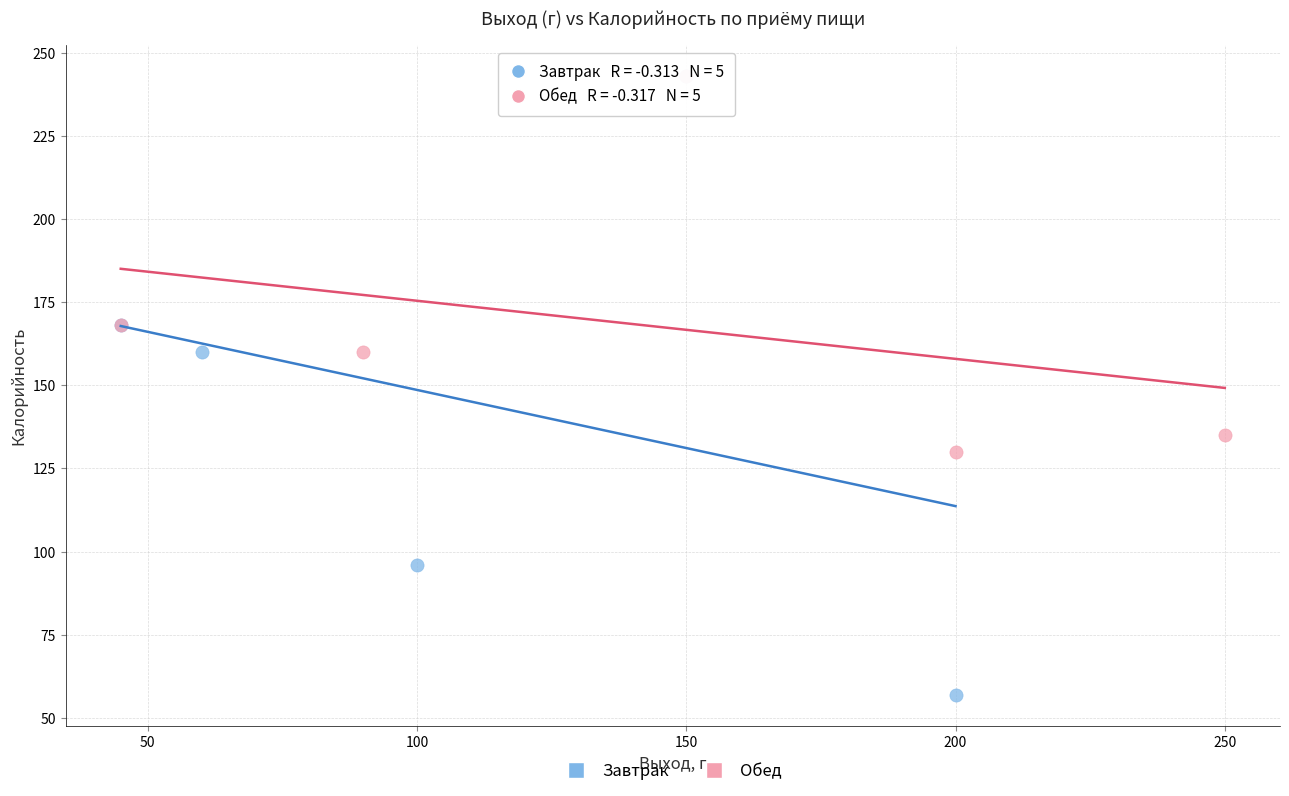

Which series has the widest spread of Y values?

Завтрак